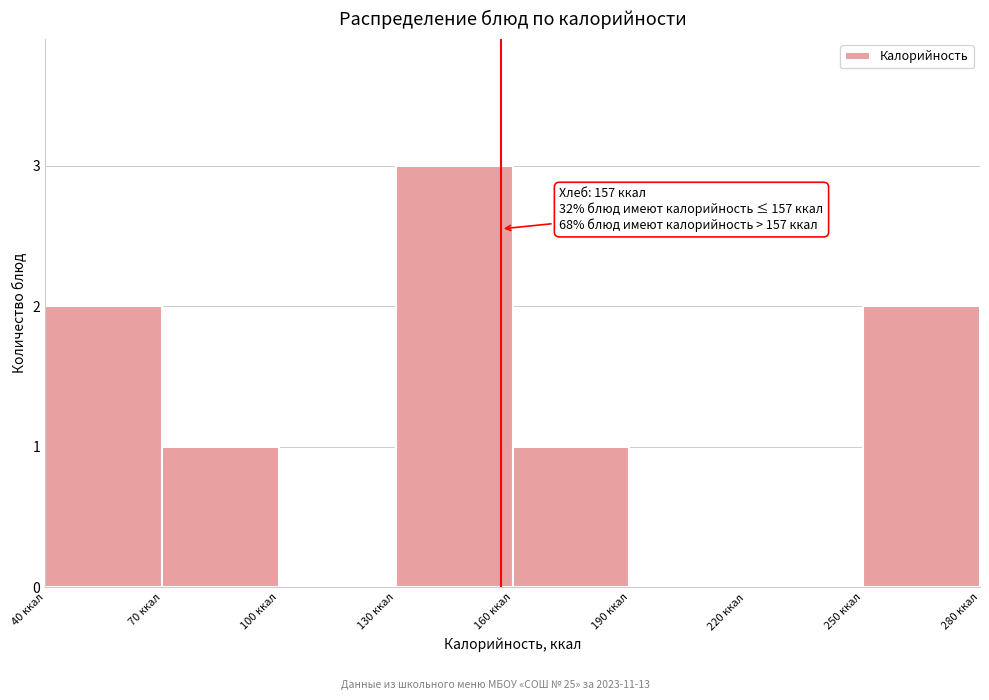

Over which range of the x-axis is the bar tallest?

130 to 160